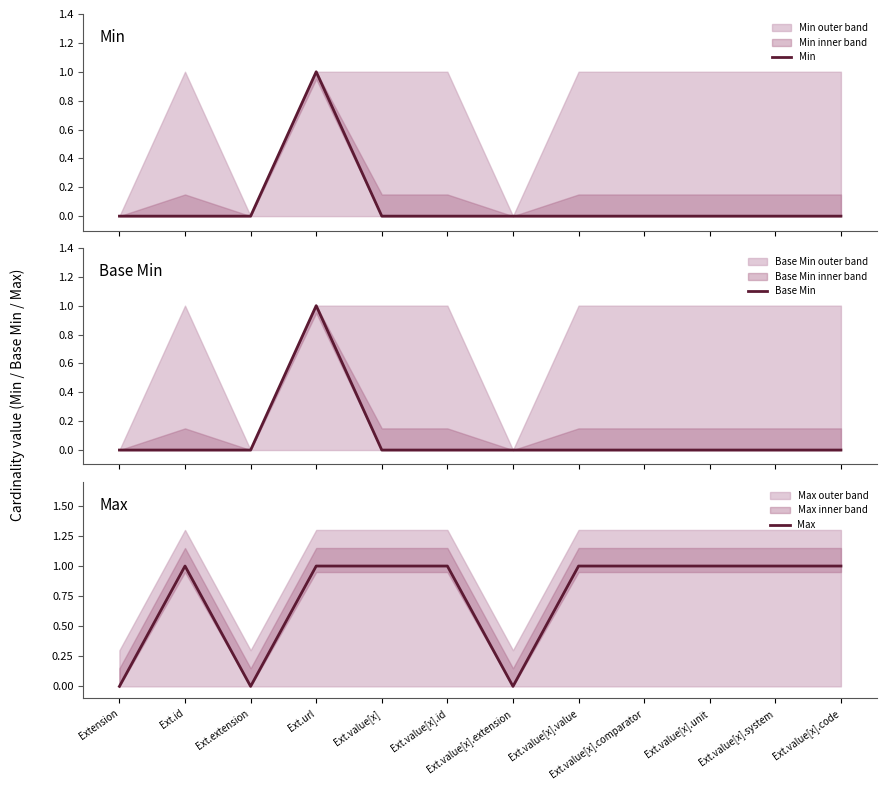

Does the chart have visible grid lines?

No